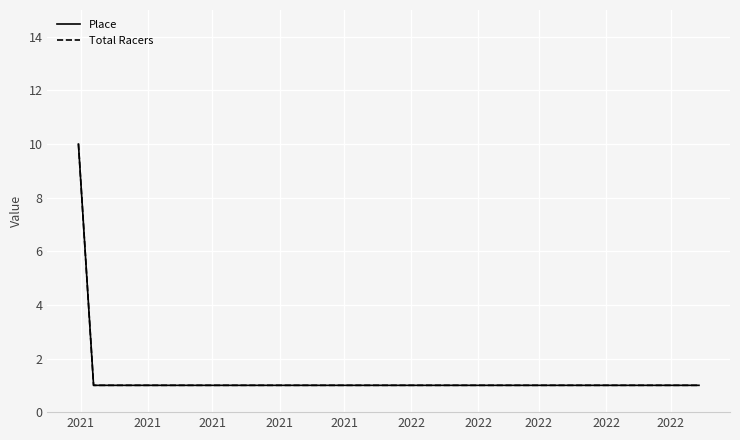

Does the chart display data point markers on the line(s)?

No